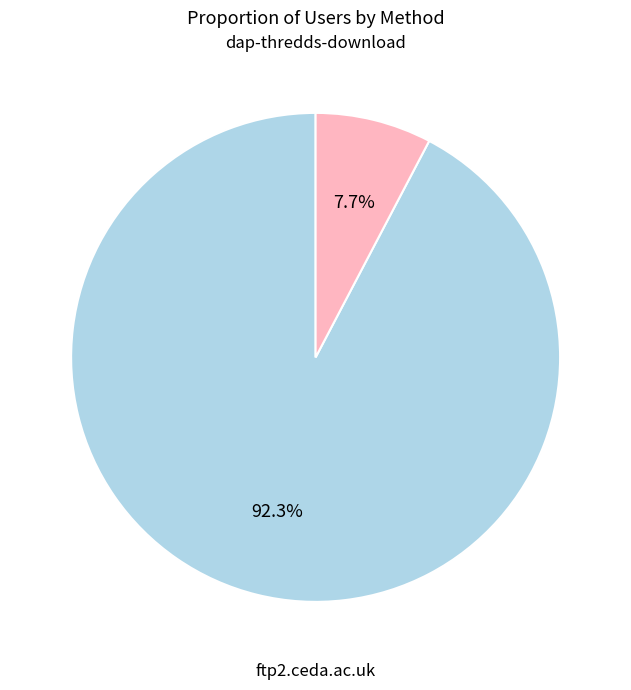

Does any single category account for the majority?

Yes